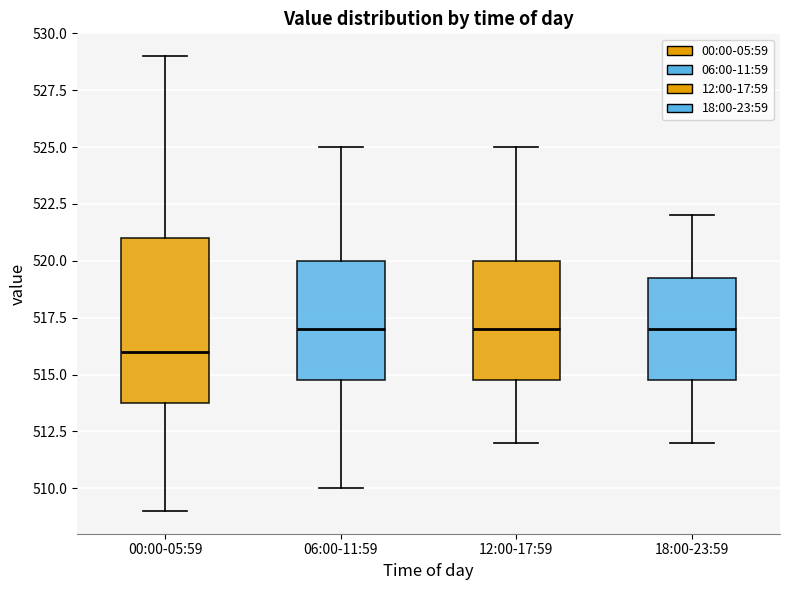

Where does the median line of the box for 00:00-05:59 sit on the y-axis? The values are not printed on the chart, so give them approximately, as read against the axis.

516.0